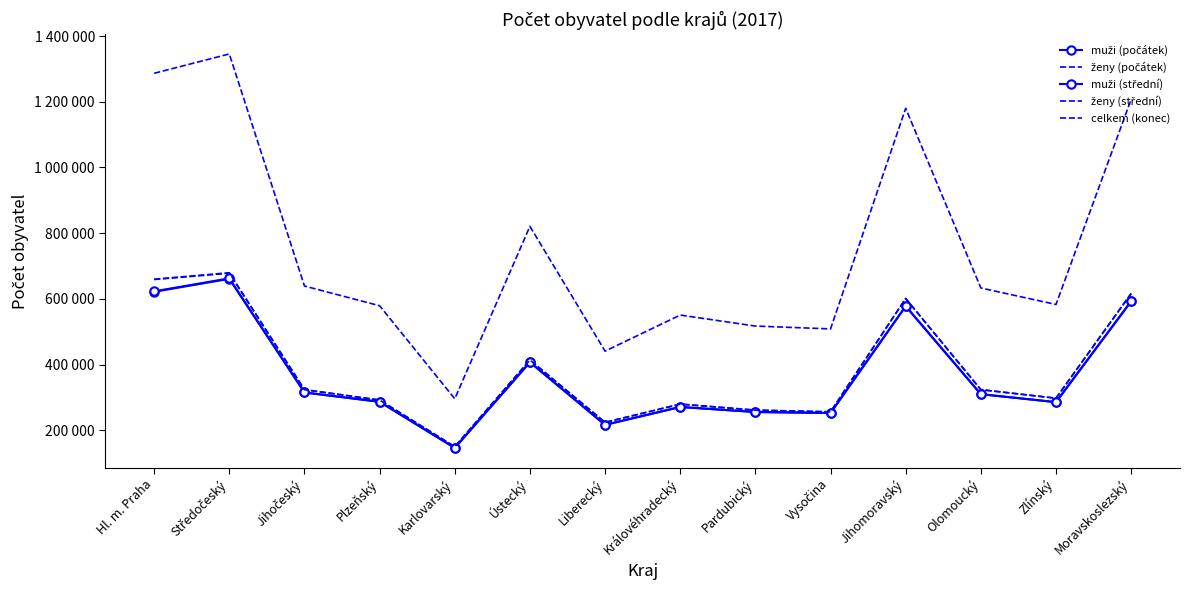

What is the smallest value displayed?

146305